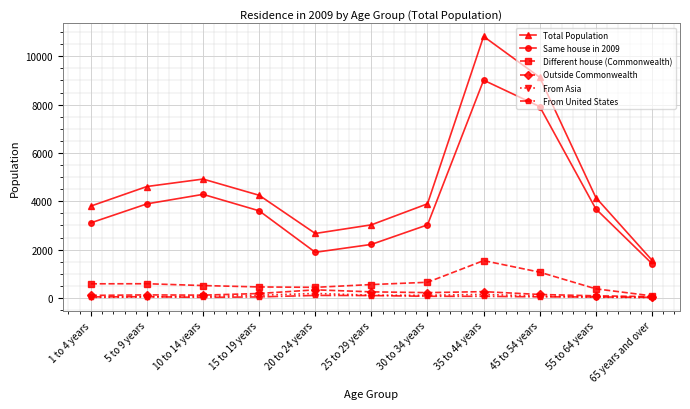

What is the lowest value of the Outside Commonwealth series?

54